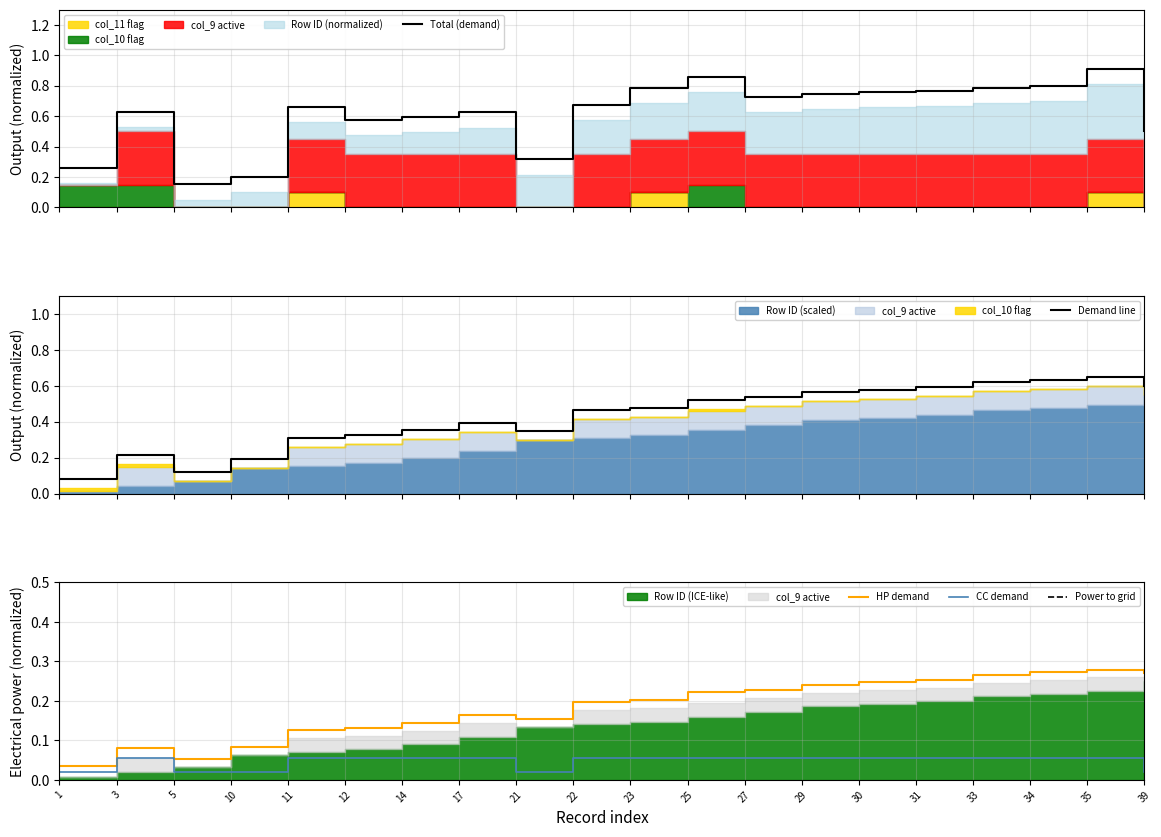

Reading left to right, what are all the values shown in this chart?

Total (demand): 1=0.3	3=0.6	5=0.2	10=0.2	11=0.7	12=0.6	14=0.6	17=0.6	21=0.3	22=0.7	23=0.8	25=0.9	27=0.7	29=0.7	30=0.8	31=0.8	33=0.8	34=0.8	35=0.9	39=0.5
Demand line: 1=0.1	3=0.2	5=0.1	10=0.2	11=0.3	12=0.3	14=0.4	17=0.4	21=0.3	22=0.5	23=0.5	25=0.5	27=0.5	29=0.6	30=0.6	31=0.6	33=0.6	34=0.6	35=0.6	39=0.6
HP demand: 1=0.0	3=0.1	5=0.1	10=0.1	11=0.1	12=0.1	14=0.1	17=0.2	21=0.2	22=0.2	23=0.2	25=0.2	27=0.2	29=0.2	30=0.2	31=0.3	33=0.3	34=0.3	35=0.3	39=0.3
CC demand: 1=0.0	3=0.1	5=0.0	10=0.0	11=0.1	12=0.1	14=0.1	17=0.1	21=0.0	22=0.1	23=0.1	25=0.1	27=0.1	29=0.1	30=0.1	31=0.1	33=0.1	34=0.1	35=0.1	39=0.0
Power to grid: 1=-0.0	3=-0.0	5=-0.0	10=-0.0	11=-0.0	12=-0.0	14=-0.0	17=-0.0	21=-0.0	22=-0.0	23=-0.0	25=-0.0	27=-0.0	29=-0.0	30=-0.0	31=-0.0	33=-0.0	34=-0.0	35=-0.0	39=-0.0